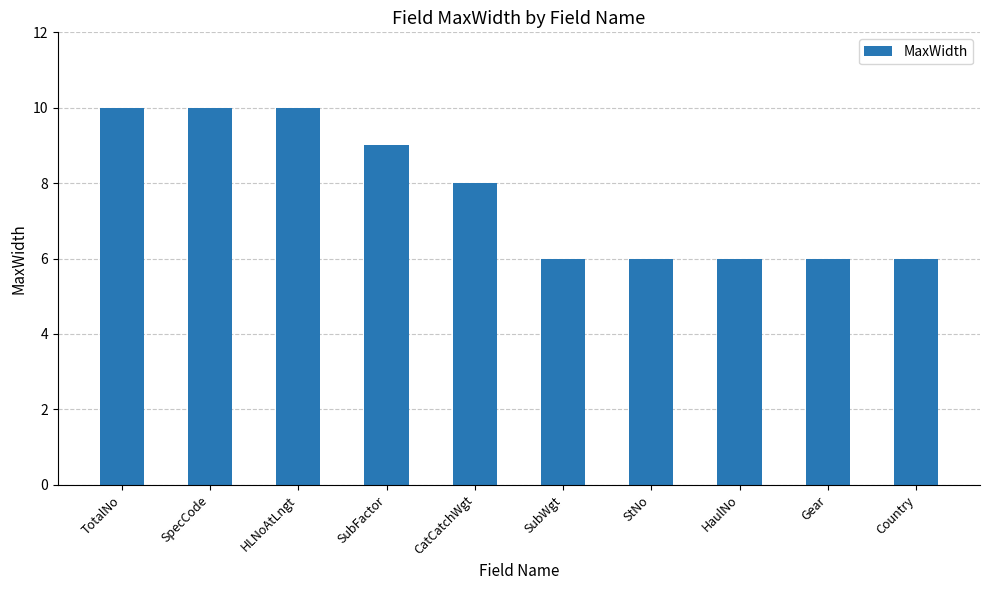

How many values are below 8?

5